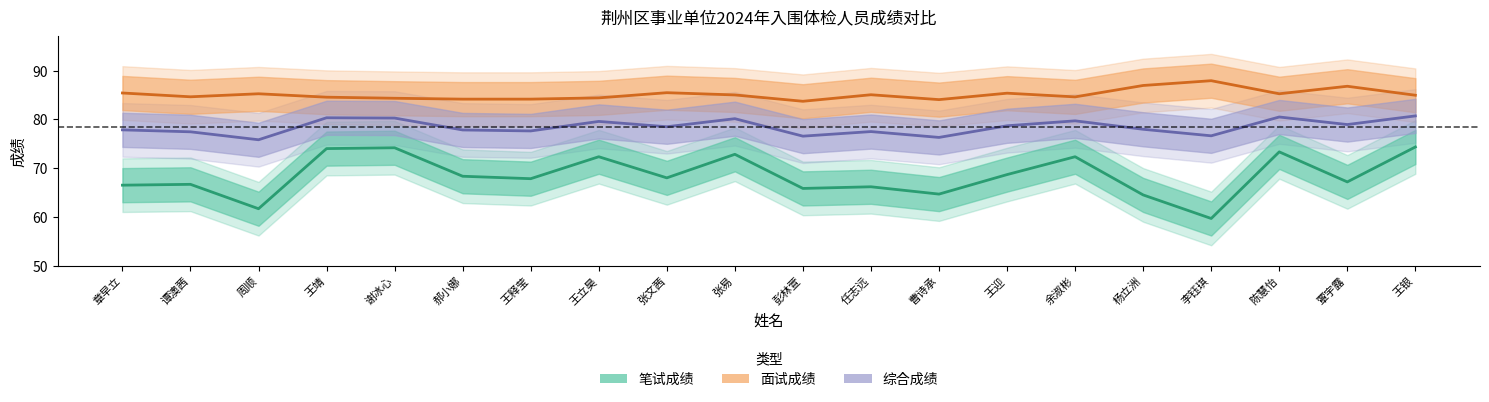

List the series in order of their overall mean, lowest first.

笔试成绩, 综合成绩, 面试成绩